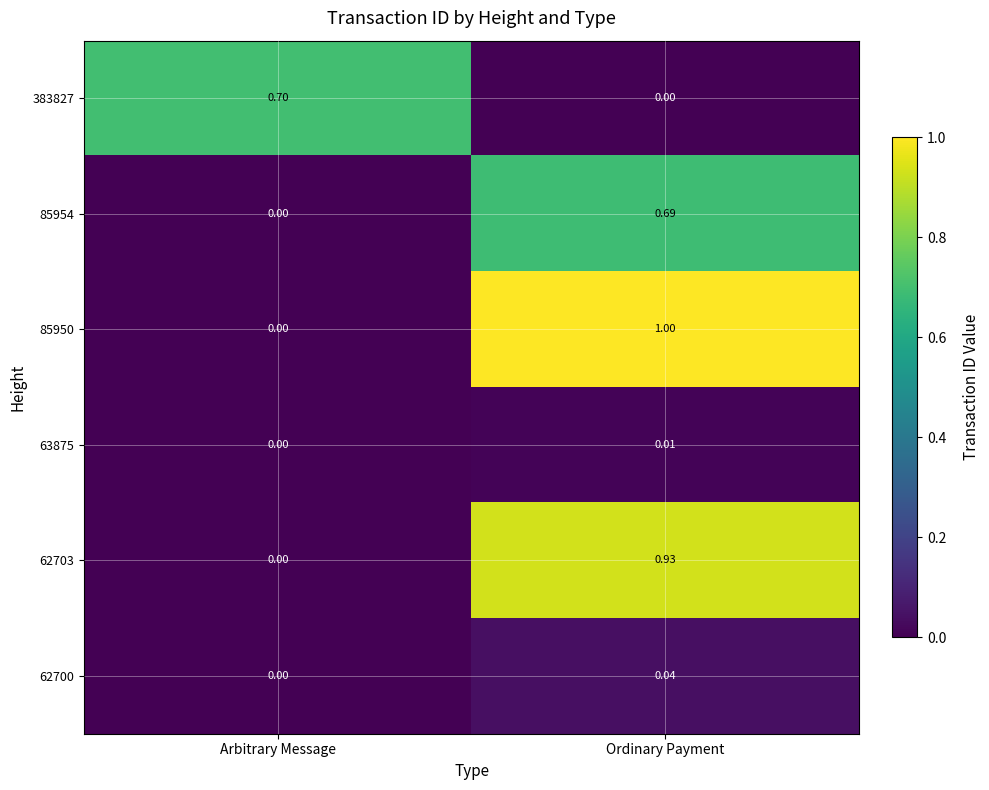

Rank the categories by 62703 value from highest to lowest.

Ordinary Payment, Arbitrary Message